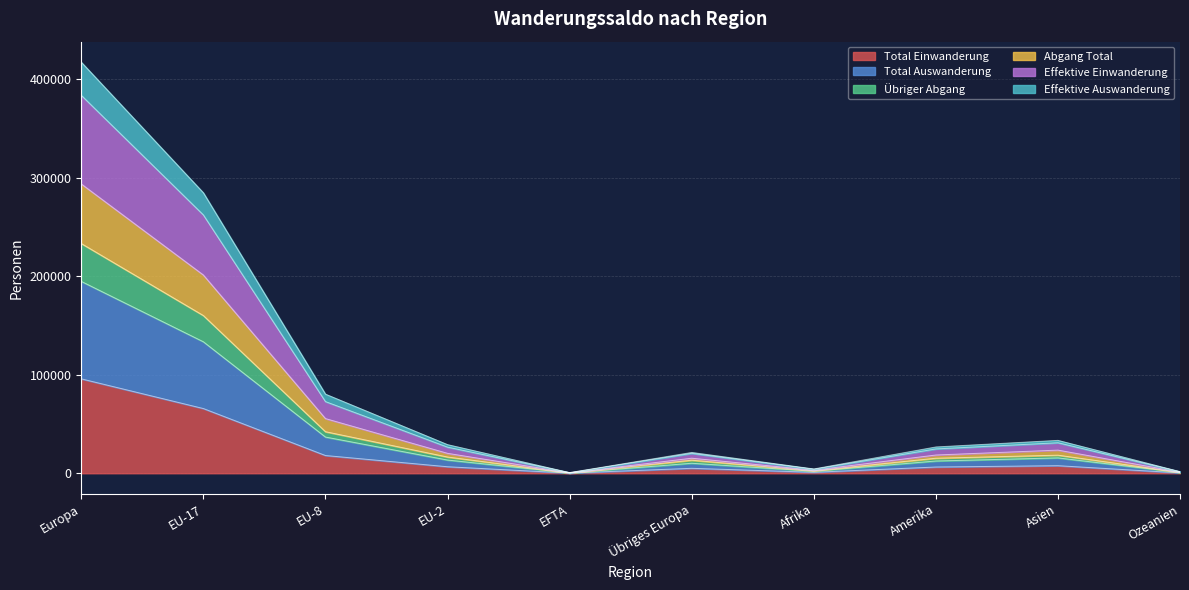

Reading left to right, what are all the values shown in this chart?

Total Einwanderung: Europa=95884	EU-17=65720	EU-8=18020	EU-2=6607	EFTA=158	Übriges Europa=5023	Afrika=975	Amerika=6346	Asien=7688	Ozeanien=364
Total Auswanderung: Europa=293810	EU-17=201328	EU-8=55520	EU-2=20233	EFTA=460	Übriges Europa=15289	Afrika=3137	Amerika=18540	Asien=23510	Ozeanien=1154
Übriger Abgang: Europa=233314	EU-17=160163	EU-8=42210	EU-2=16486	EFTA=349	Übriges Europa=13247	Afrika=2502	Amerika=15267	Asien=18369	Ozeanien=928
Abgang Total: Europa=417466	EU-17=284843	EU-8=80347	EU-2=29075	EFTA=676	Übriges Europa=21151	Afrika=4399	Amerika=26716	Asien=33404	Ozeanien=1659
Effektive Einwanderung: Europa=383830	EU-17=262359	EU-8=72788	EU-2=26533	EFTA=610	Übriges Europa=20214	Afrika=4073	Amerika=24704	Asien=30986	Ozeanien=1515
Effektive Auswanderung: Europa=194847	EU-17=133524	EU-8=36770	EU-2=13420	EFTA=309	Übriges Europa=10156	Afrika=2056	Amerika=12443	Asien=15599	Ozeanien=759